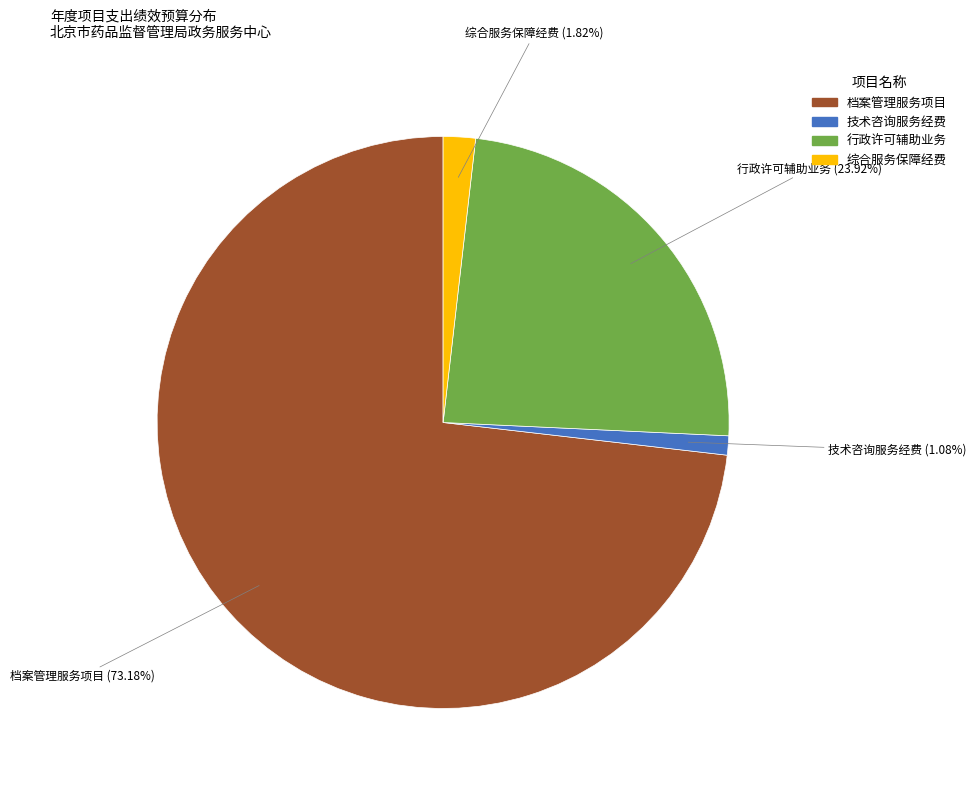

How many slices are in this pie chart?

4